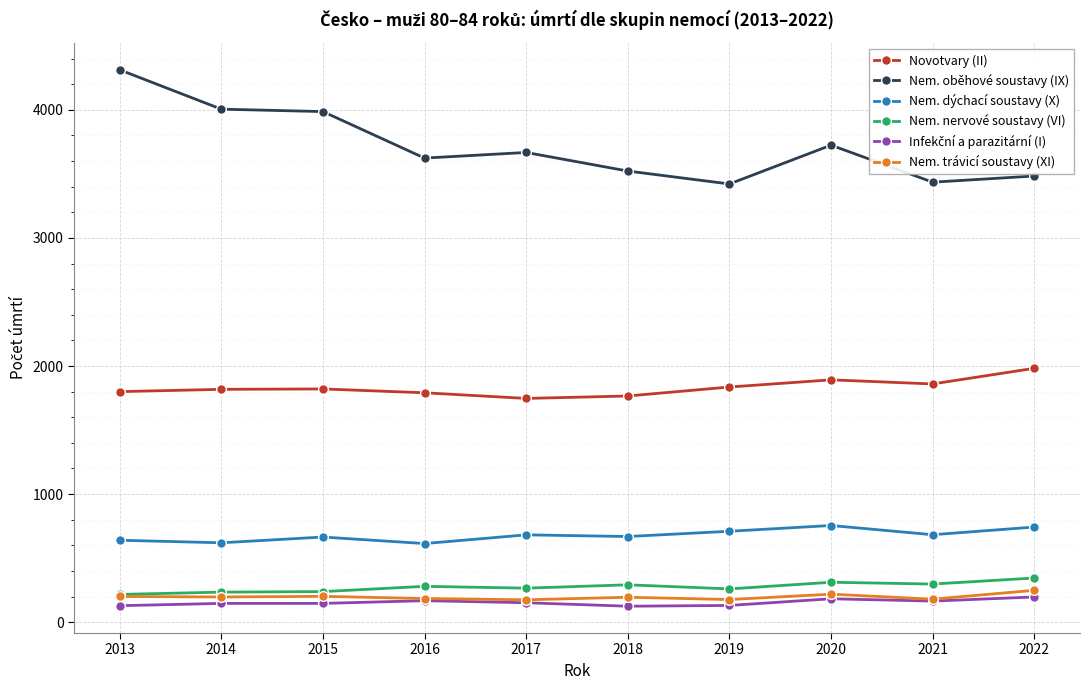

True or false: Nem. trávicí soustavy (XI) and Novotvary (II) intersect in this chart.

False